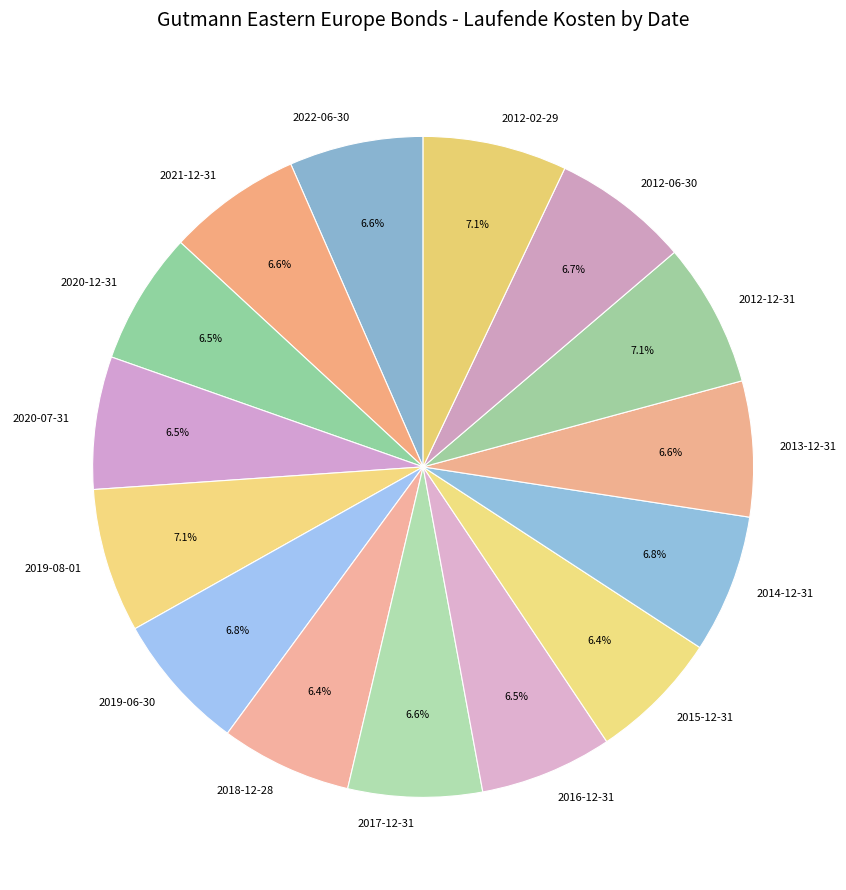

Is 2021-12-31 the majority of the pie?

No